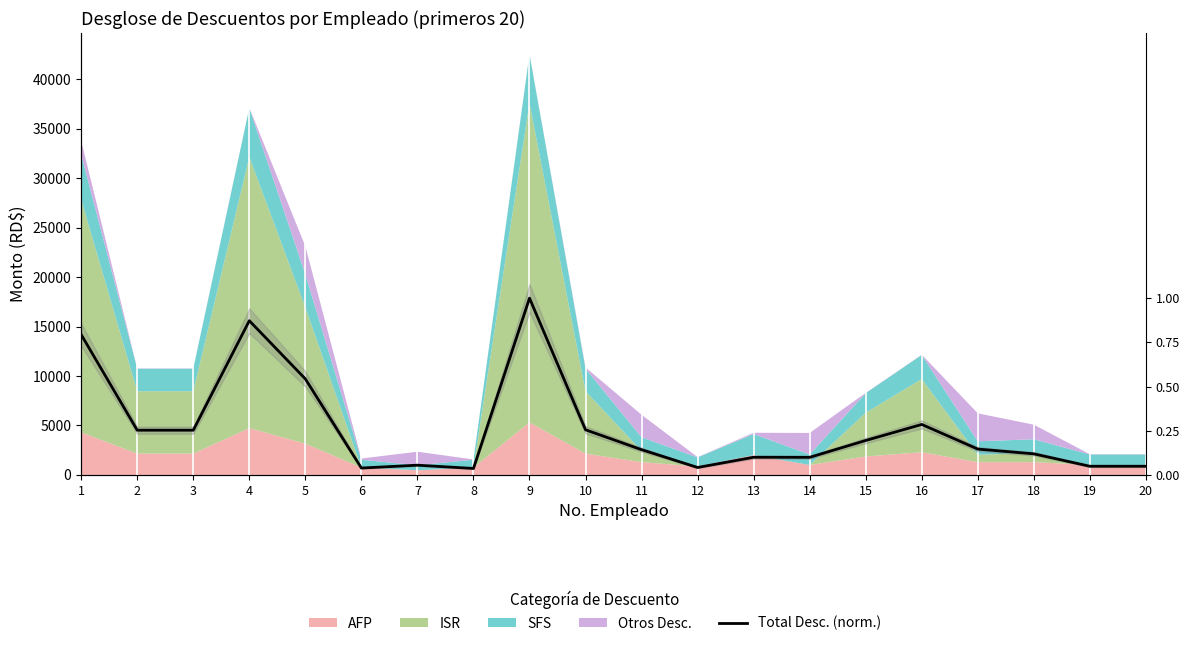

How many lines are shown in the chart?

1